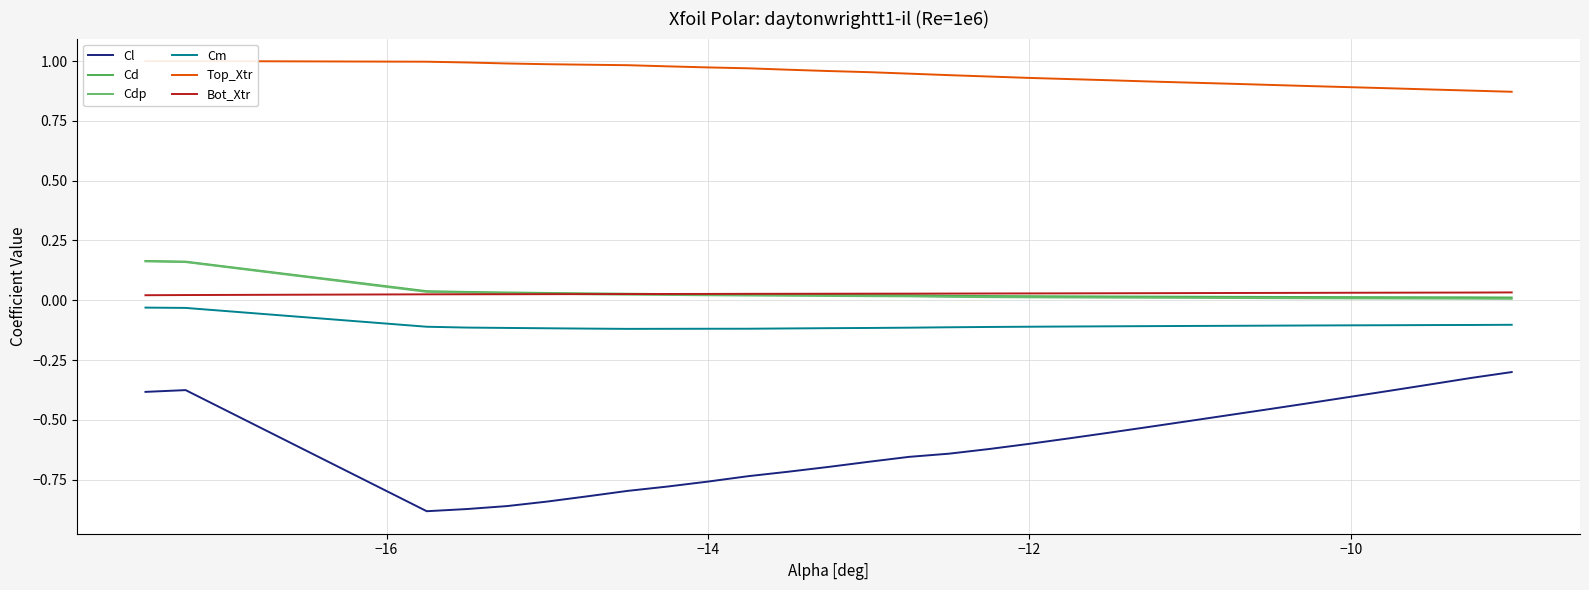

True or false: Cm and Cd intersect in this chart.

False